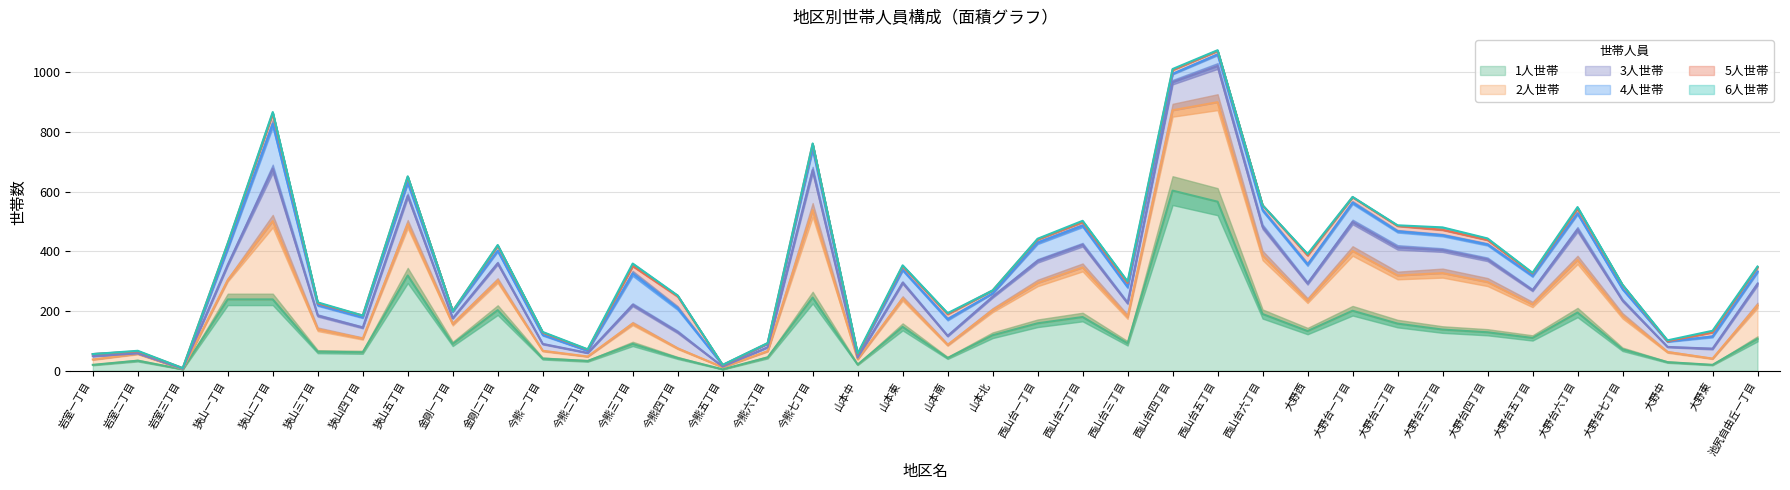

At how many categories does at least one series exceed 305?

3